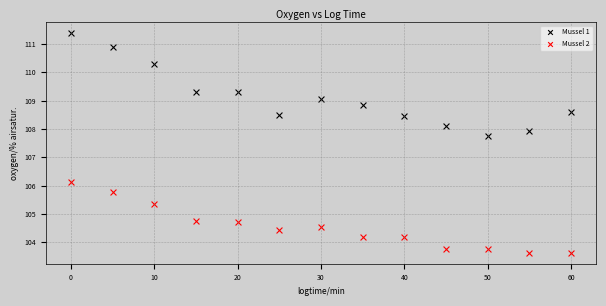

Which series contains the lowest Y value?

Mussel 2